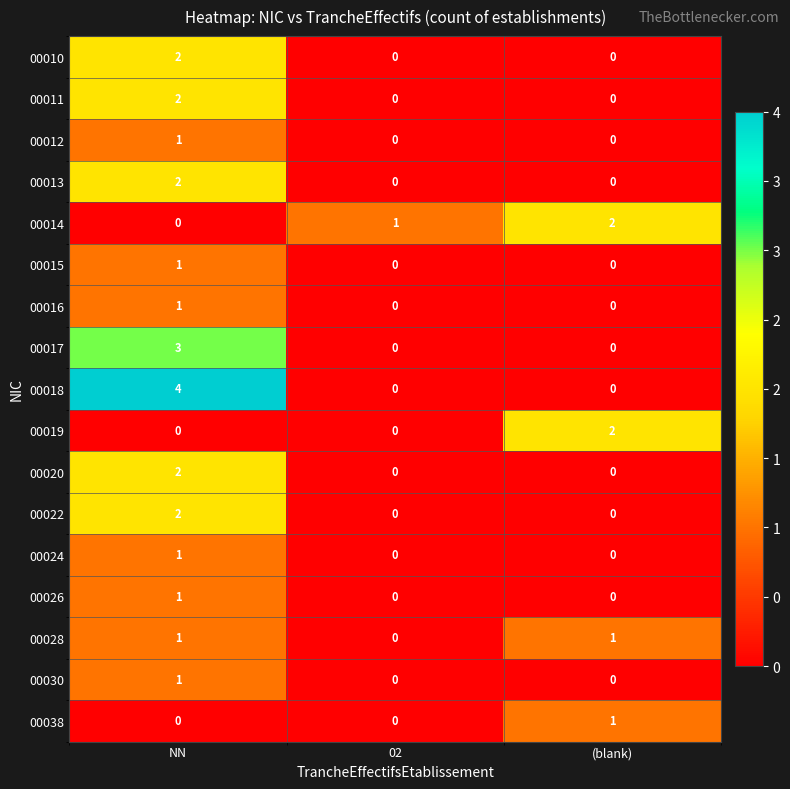

What is the spread (max minus min) of values at (blank)?

2